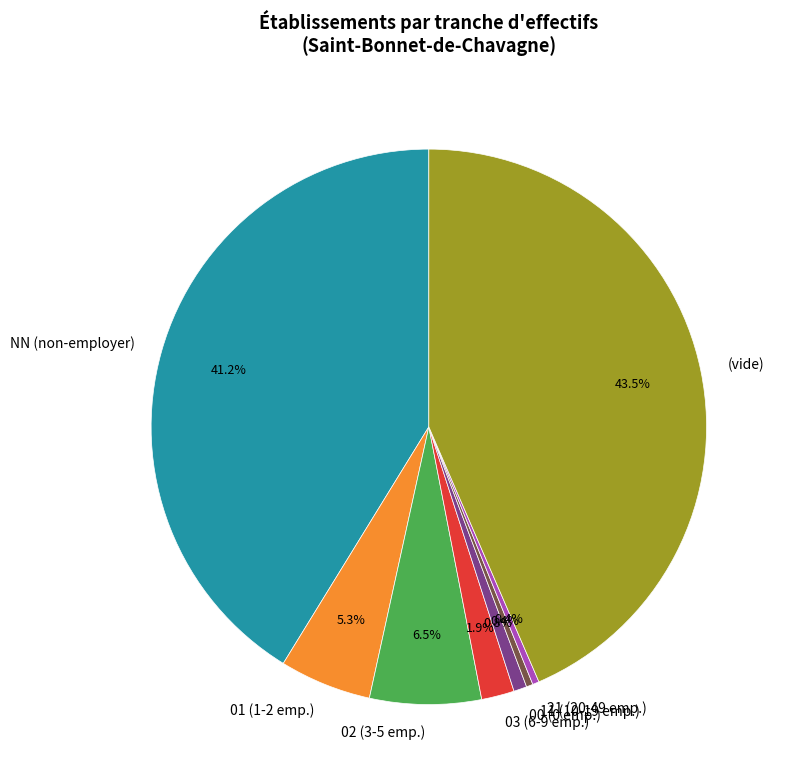

Which category has the biggest portion of the pie?

(vide)